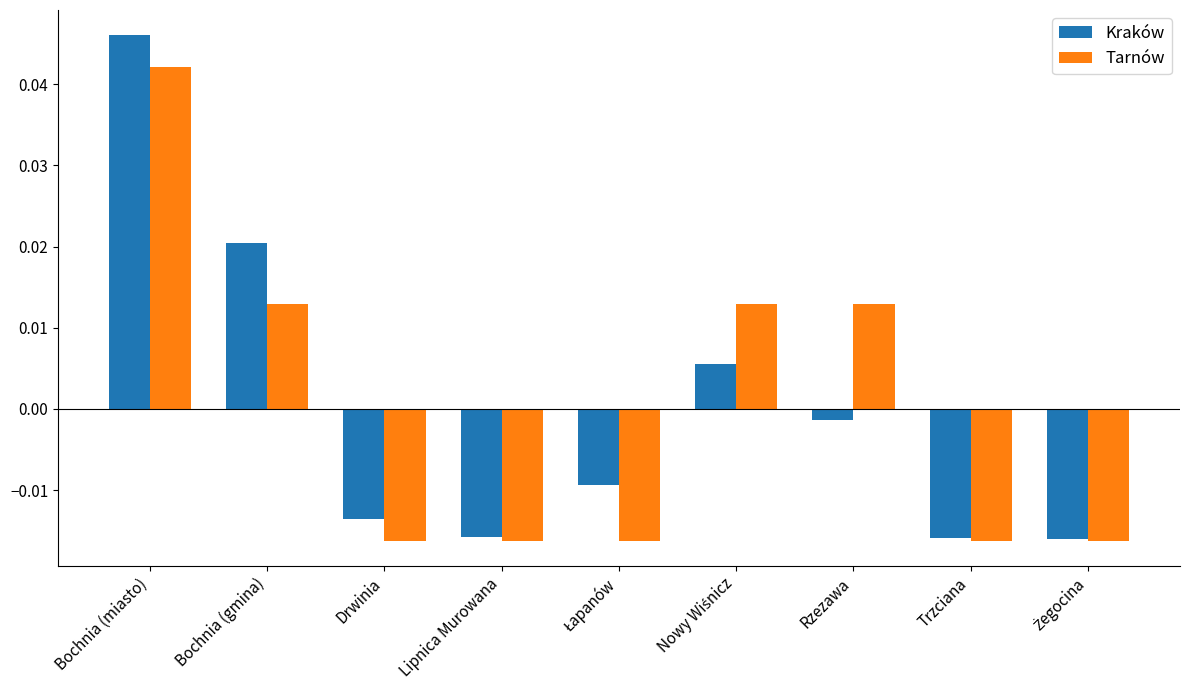

How many Tarnów values are between 0 and 1?

4